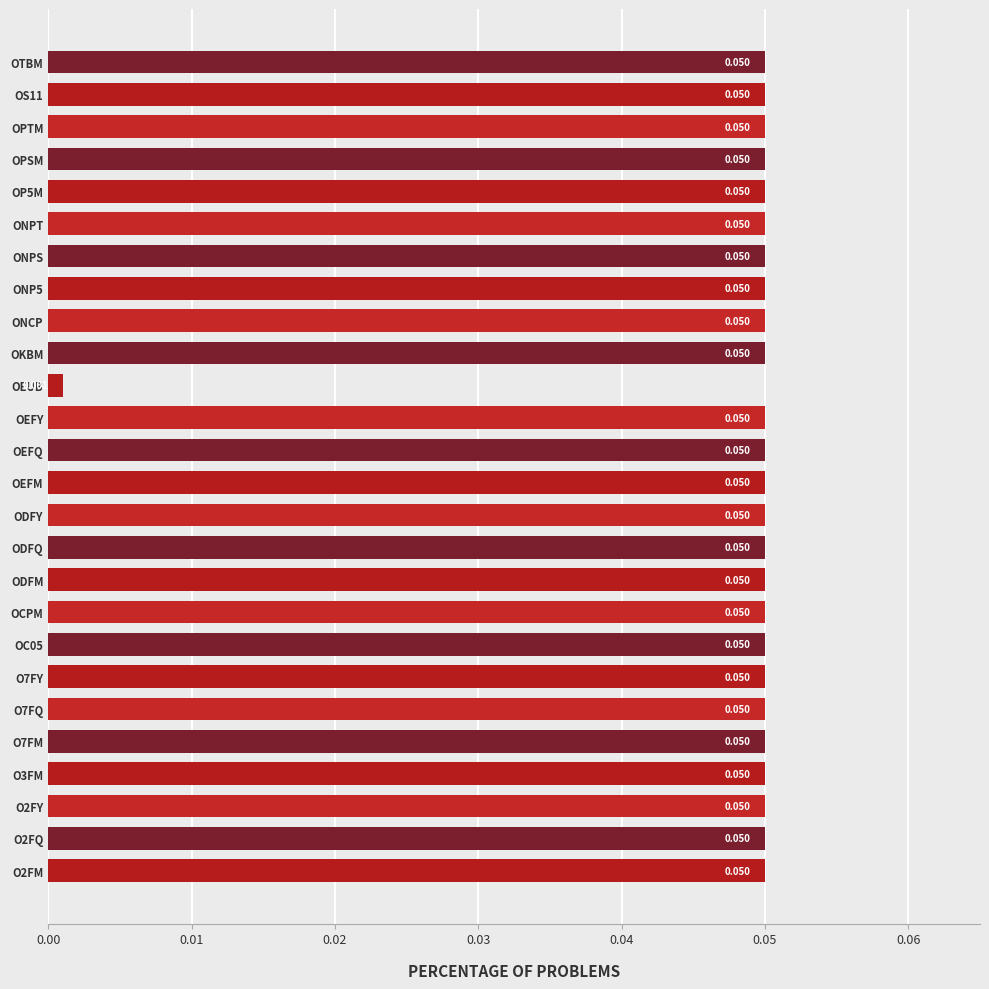

Where is the data nearest to the value 0?

OEUB